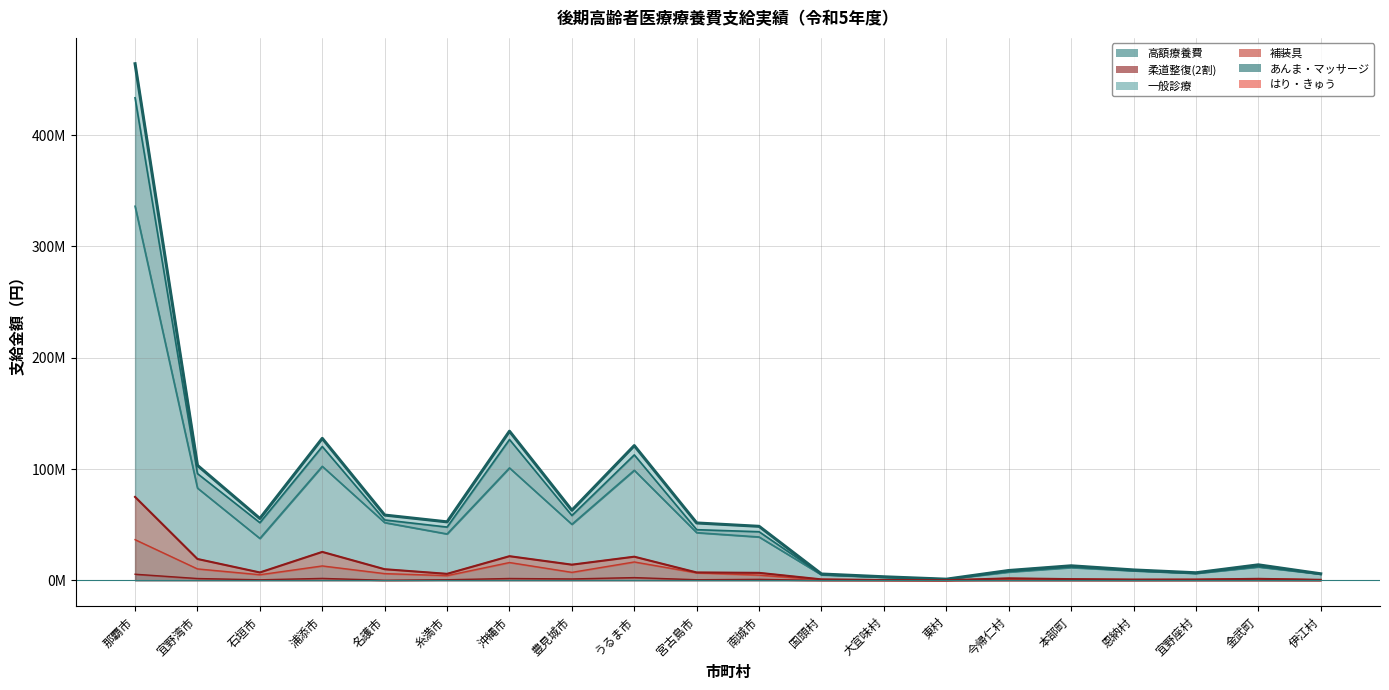

What are all the series names shown in the legend?

高額療養費, 柔道整復(2割), 一般診療, 補装具, あんま・マッサージ, はり・きゅう